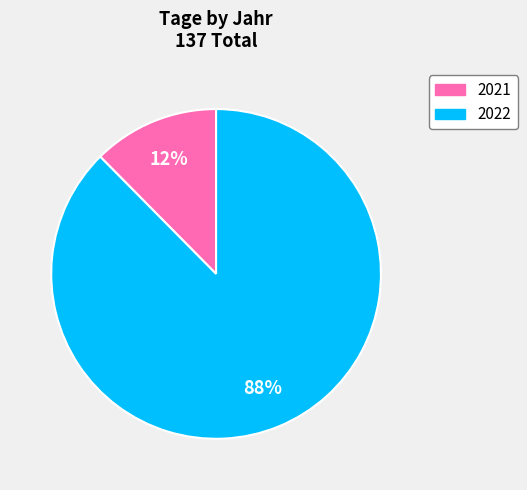

Rank the categories by value from lowest to highest.

2021, 2022